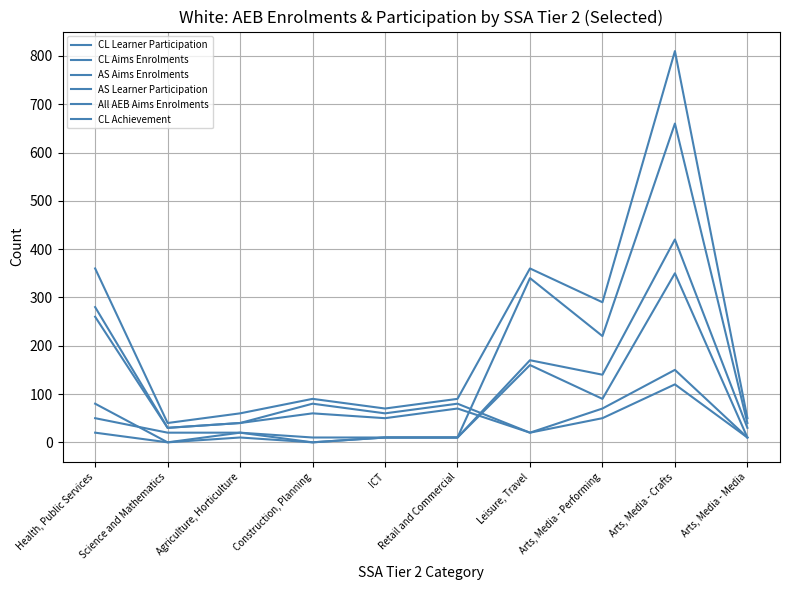

What is the average value of the All AEB Aims Enrolments series?

222